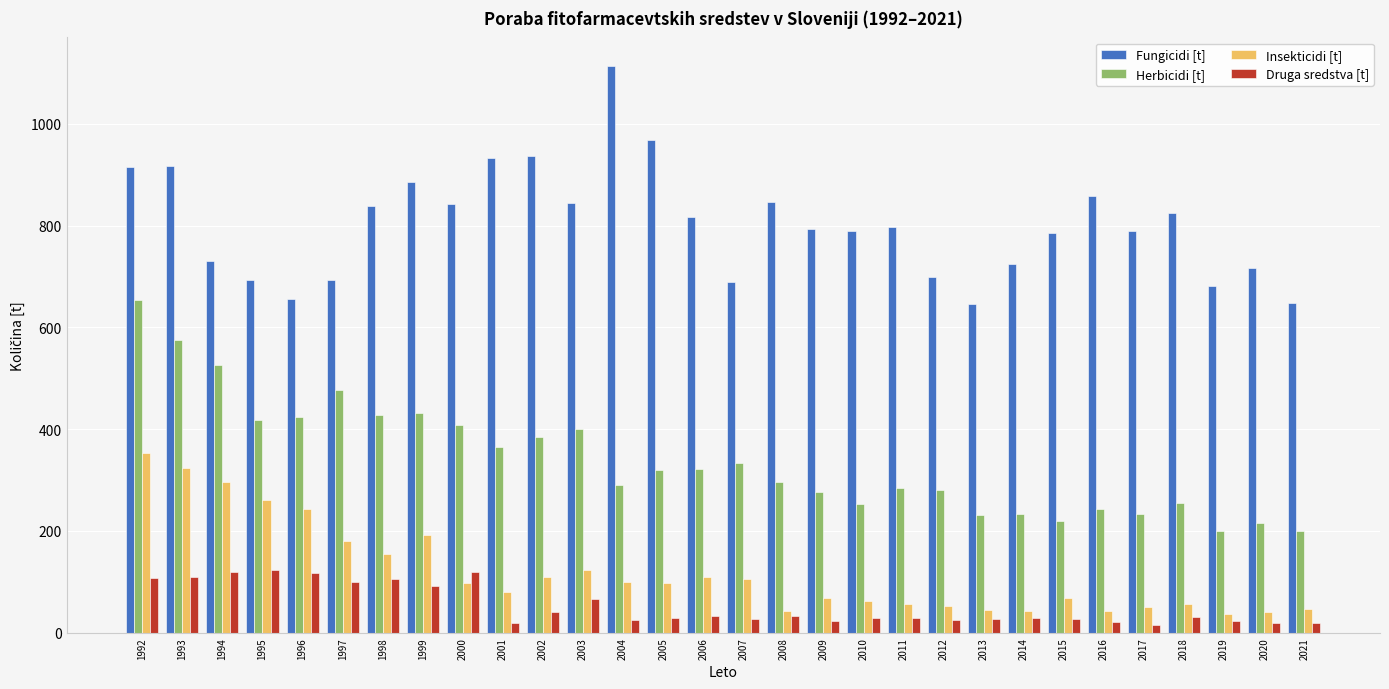

Which series has the largest range (max minus min)?

Fungicidi [t]